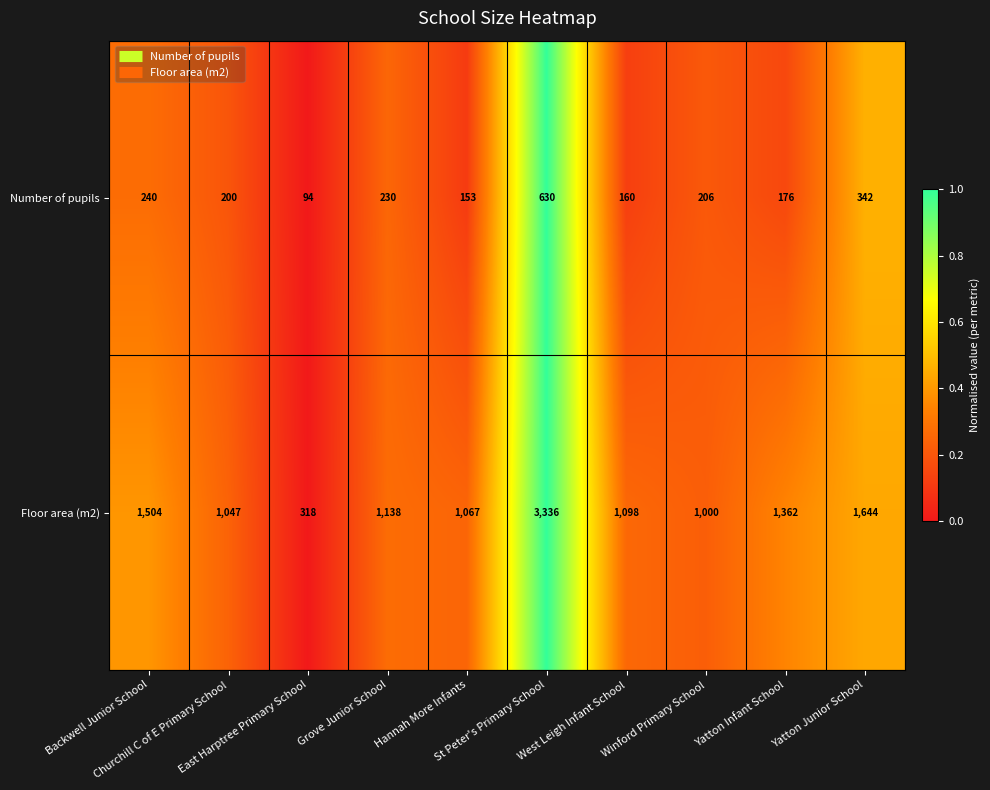

How many values in the Floor area (m2) series are below 1138?

5